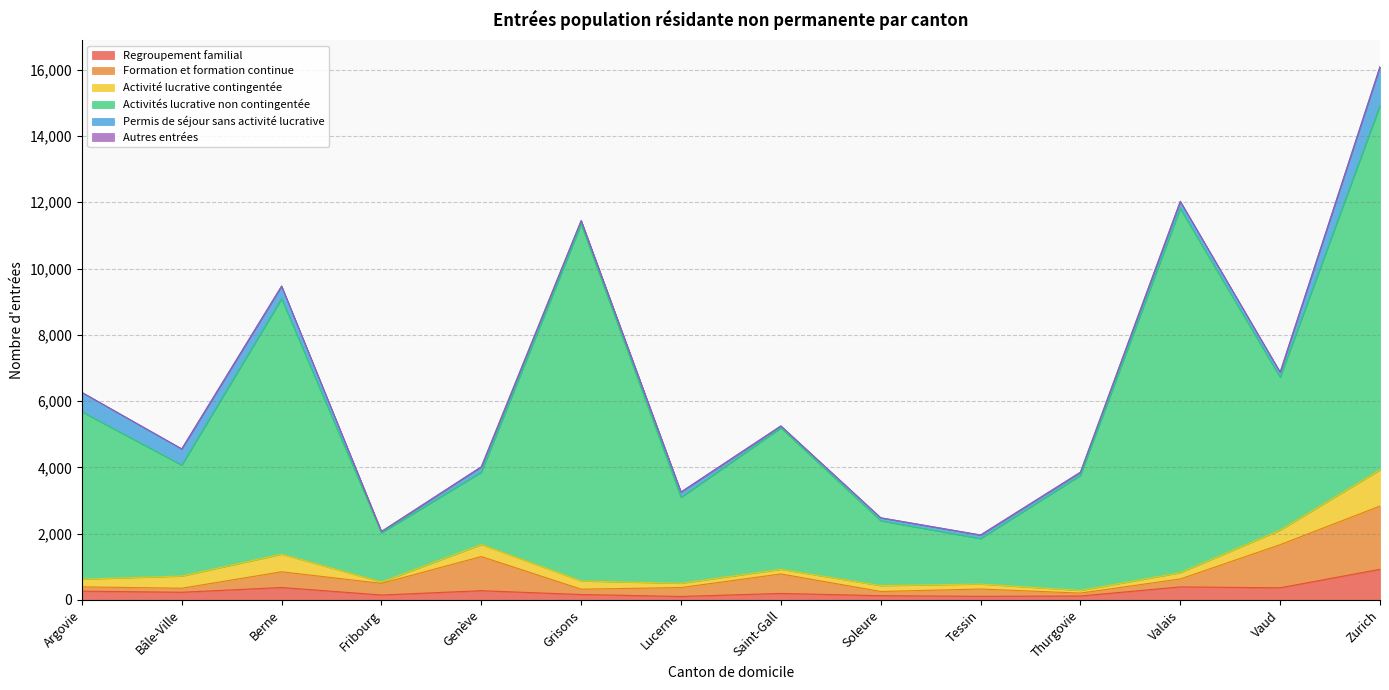

True or false: Permis de séjour sans activité lucrative and Activités lucrative non contingentée cross at least once.

False